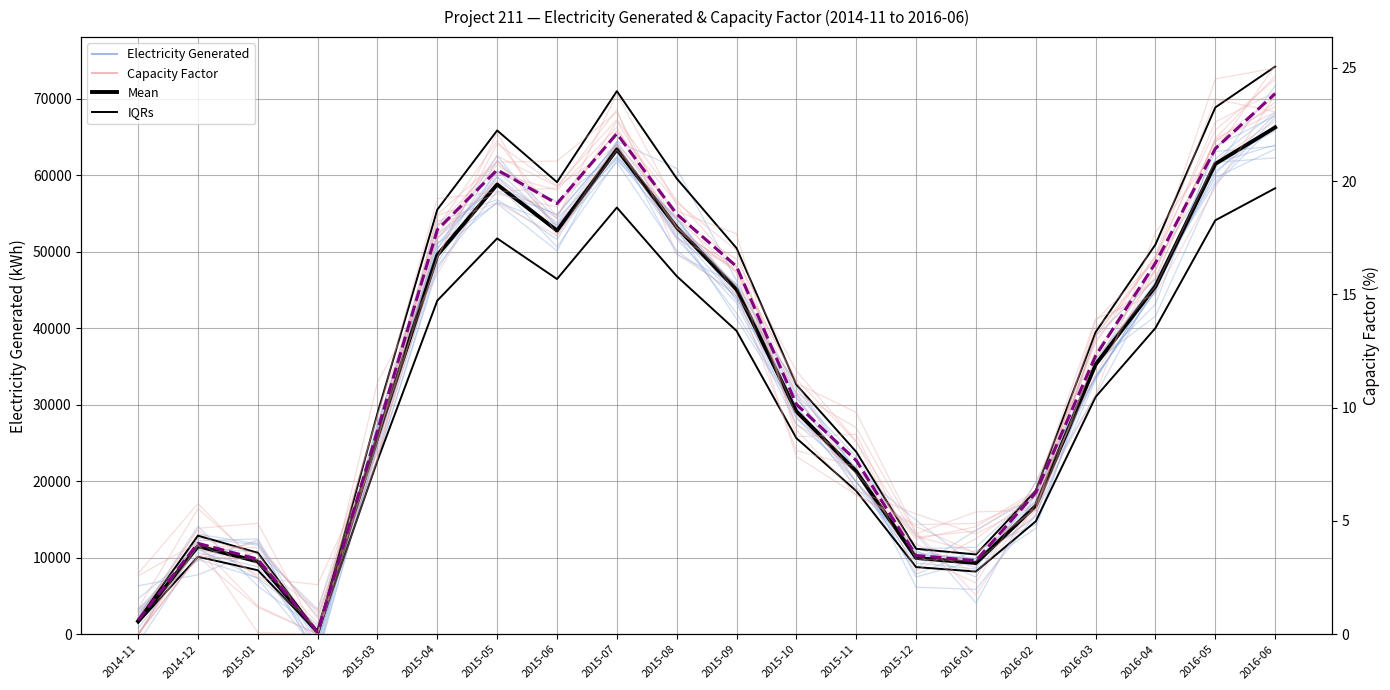

What position from the left is 2015-03?

5